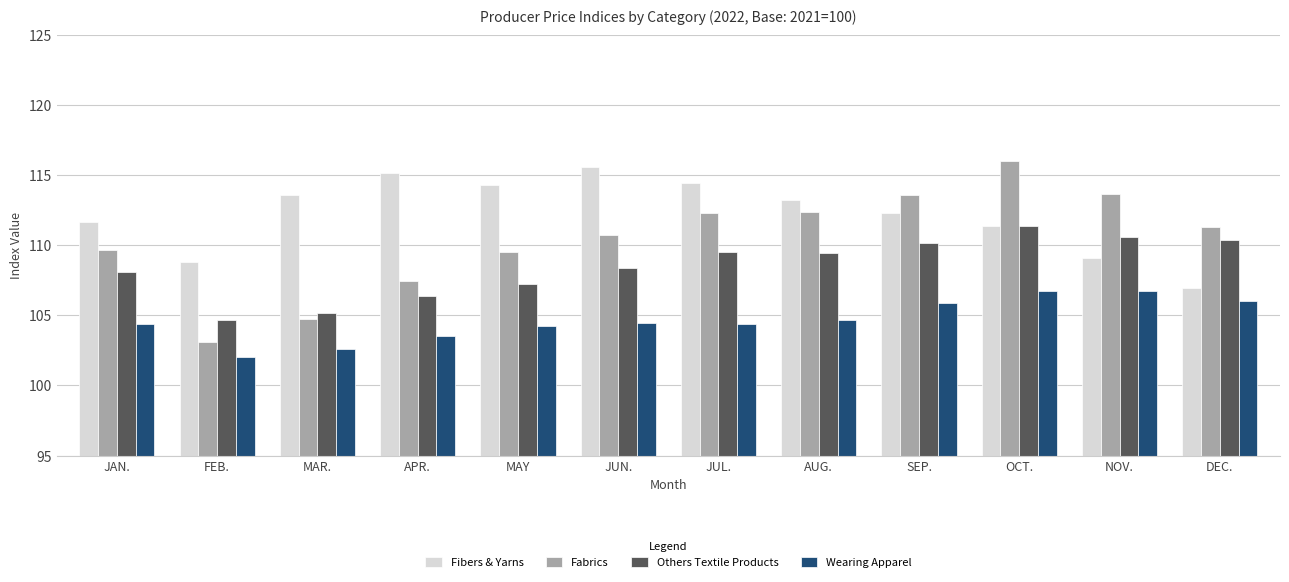

What is the sum of all Wearing Apparel values?

1255.6